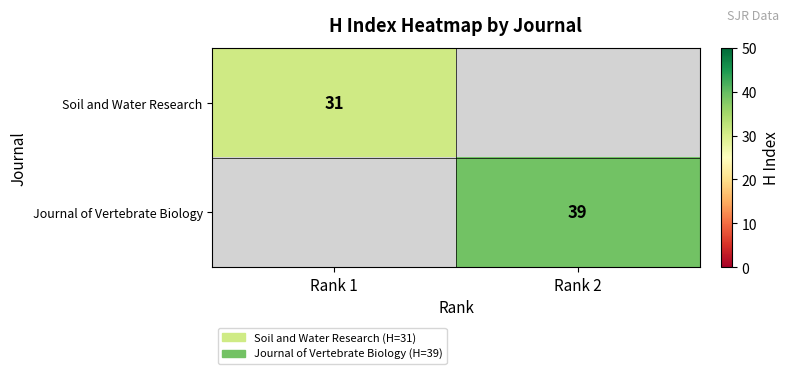

Which label corresponds to the largest value in the chart?

Rank 2